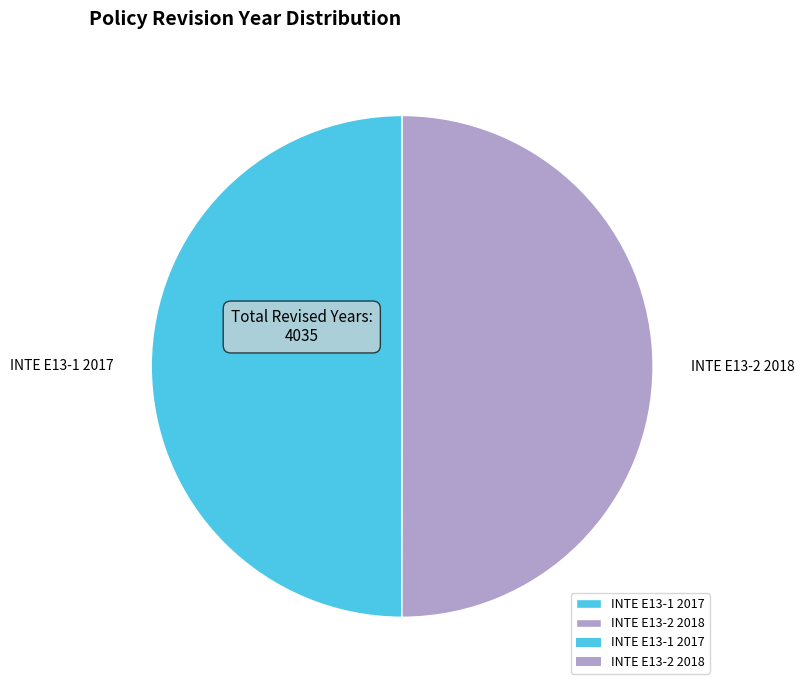

Combined, do INTE E13-2 2018 and INTE E13-1 2017 account for over 50%?

Yes